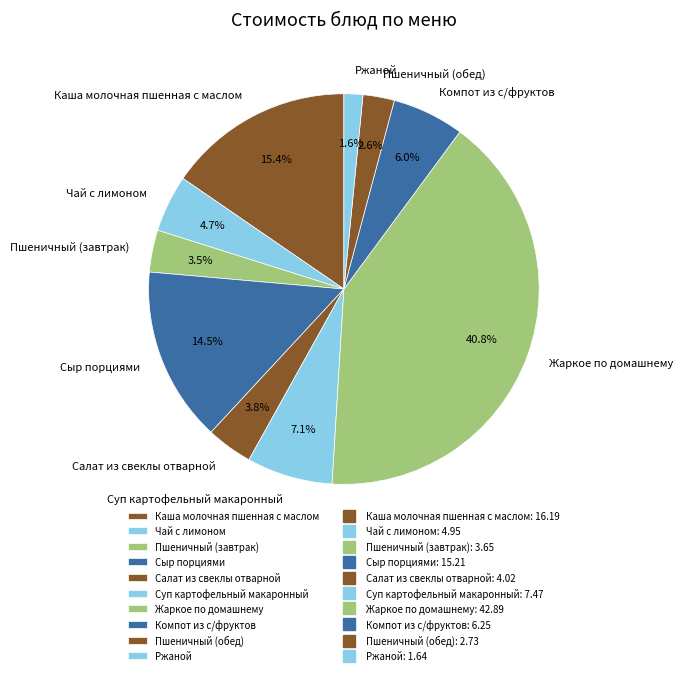

Is it true that Компот из с/фруктов is 1% of the pie?

False